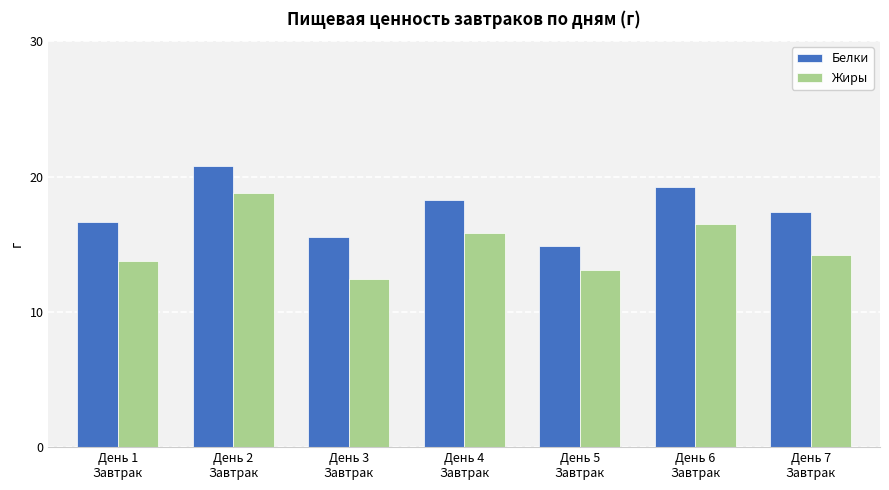

At which category does the chart reach its peak across all series?

День 2
Завтрак